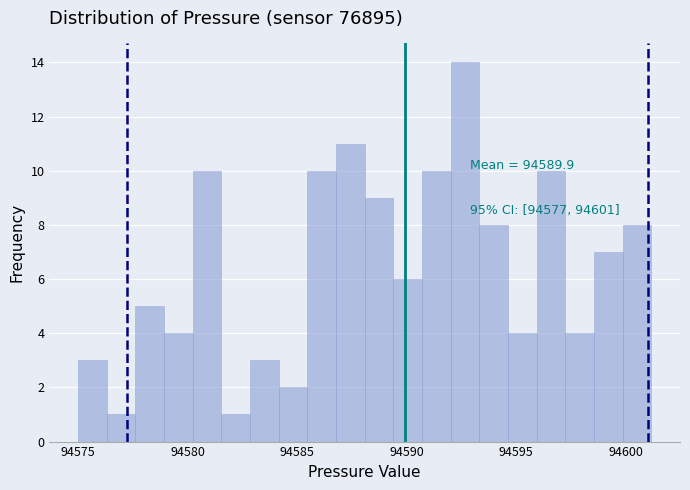

Read against the x-axis, roughly where is the centre of the tallest bar?

94592.5